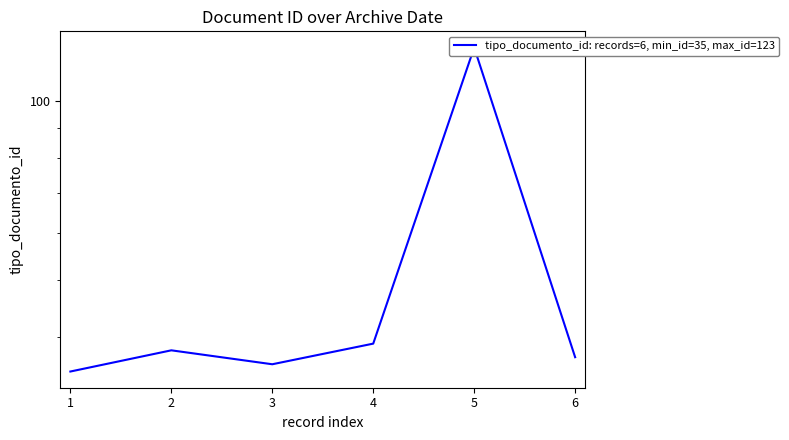

What is the average value?

51